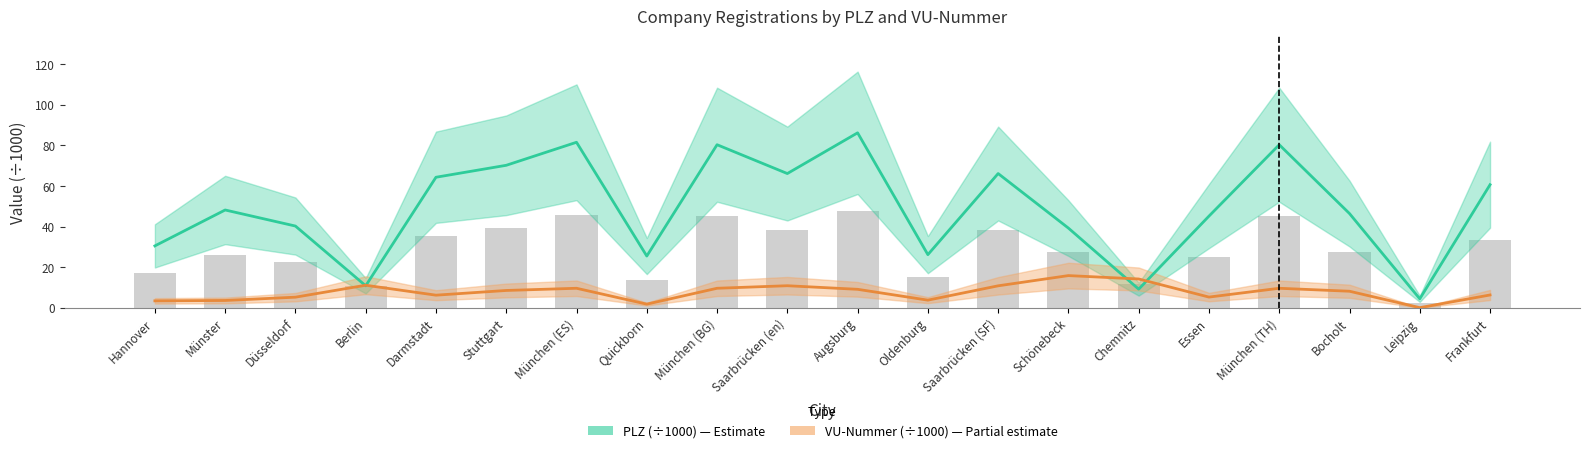

Is it true that VU-Nummer (÷1000) equals 0.0 at Leipzig?

True